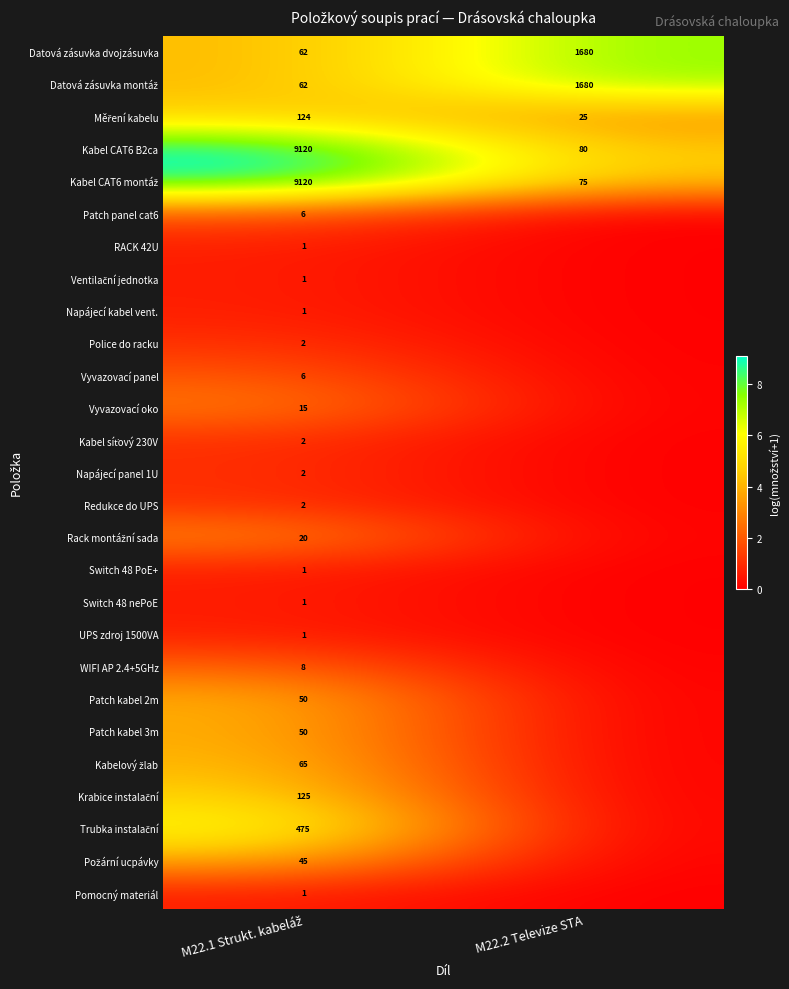

Is it true that Datová zásuvka dvojzásuvka equals 696 at M22.2 Televize STA?

False